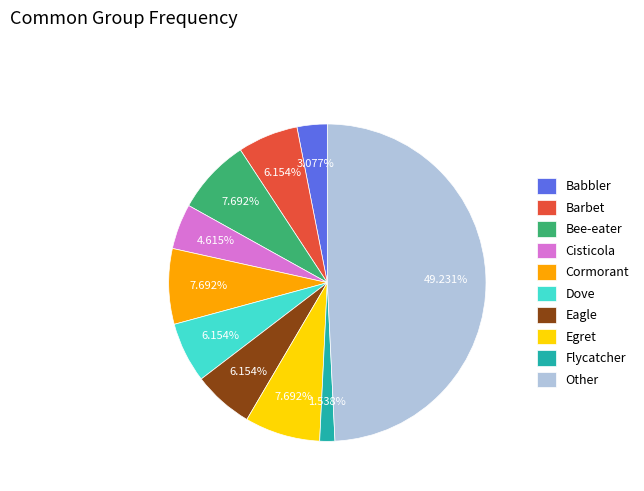

How many segments does this pie chart have?

10